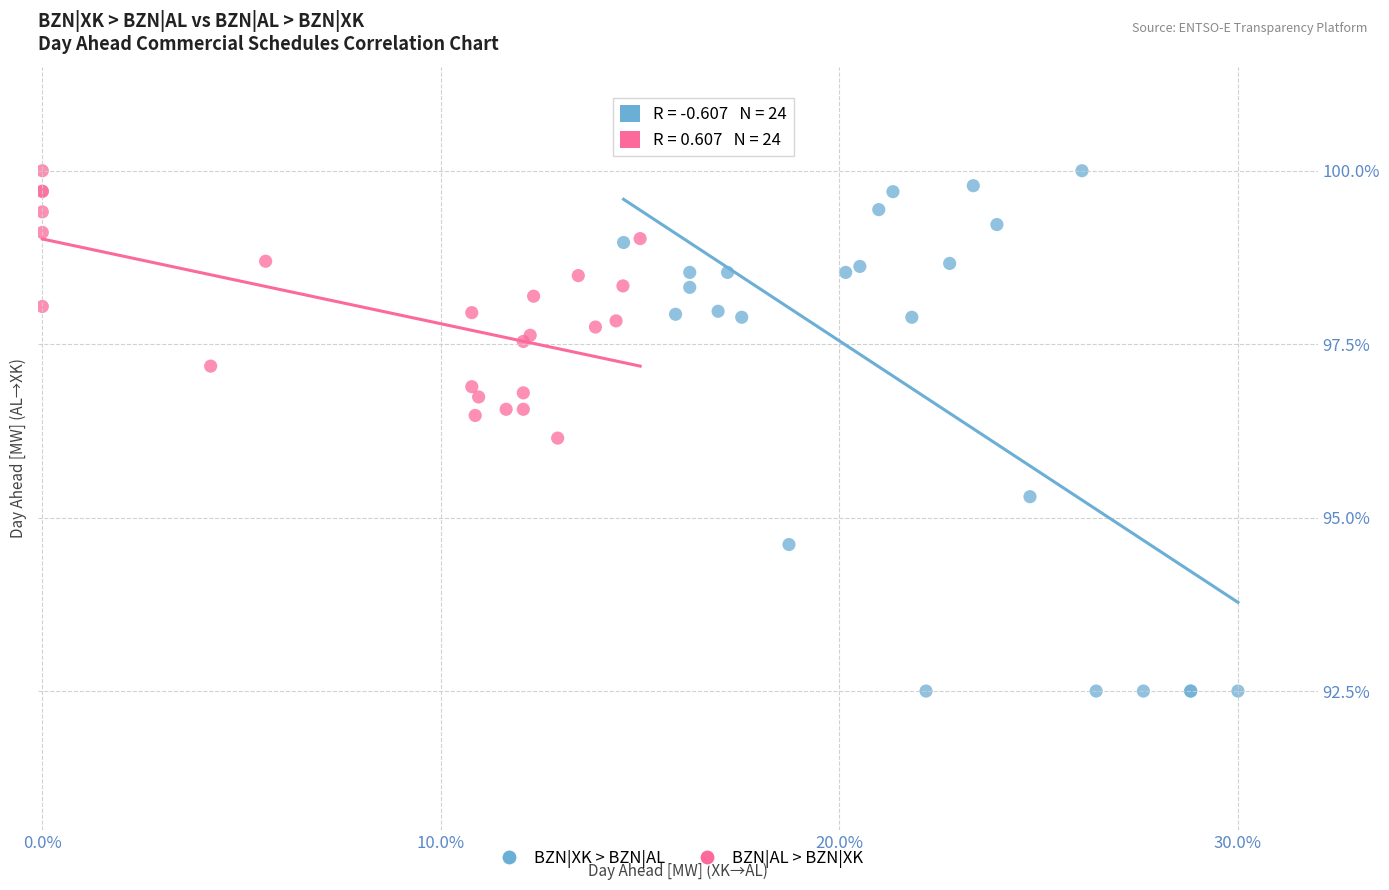

Which series contains the lowest Y value?

BZN|XK > BZN|AL